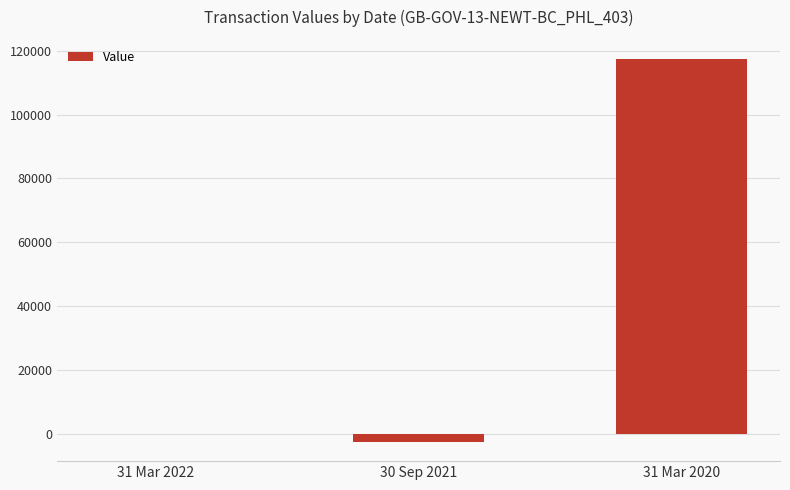

Count the number of values greater than -245.

1